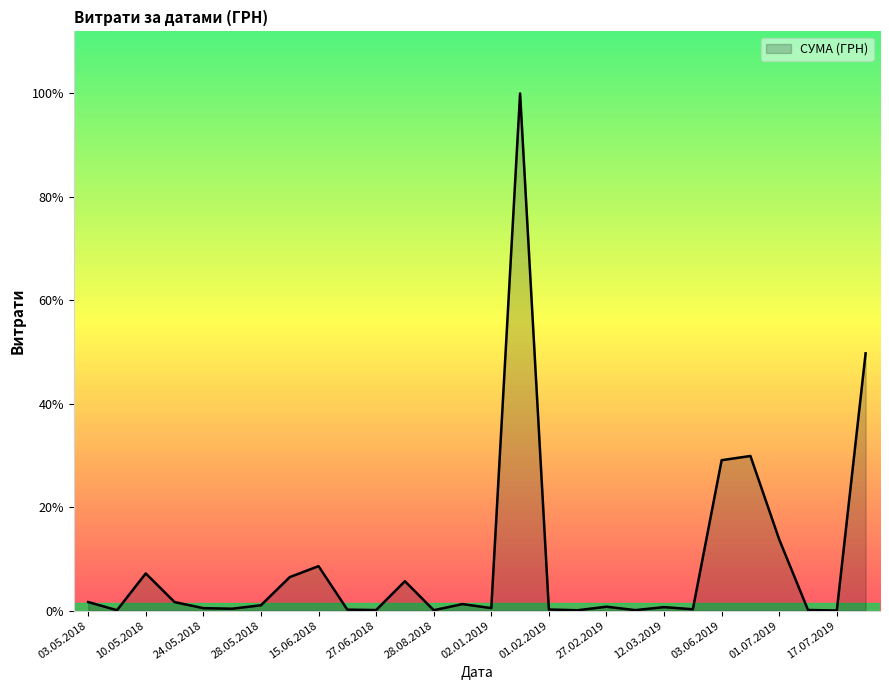

Does the chart have visible grid lines?

No